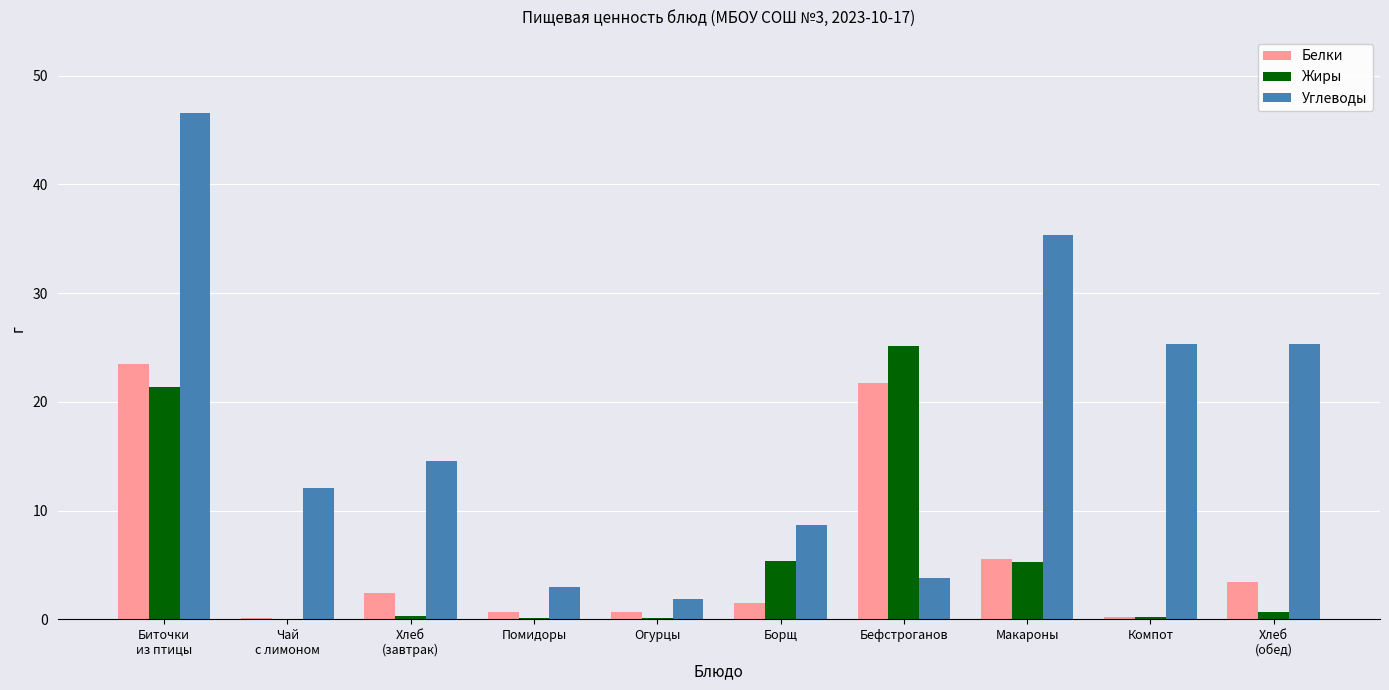

What is the sum of all Жиры values?

58.5